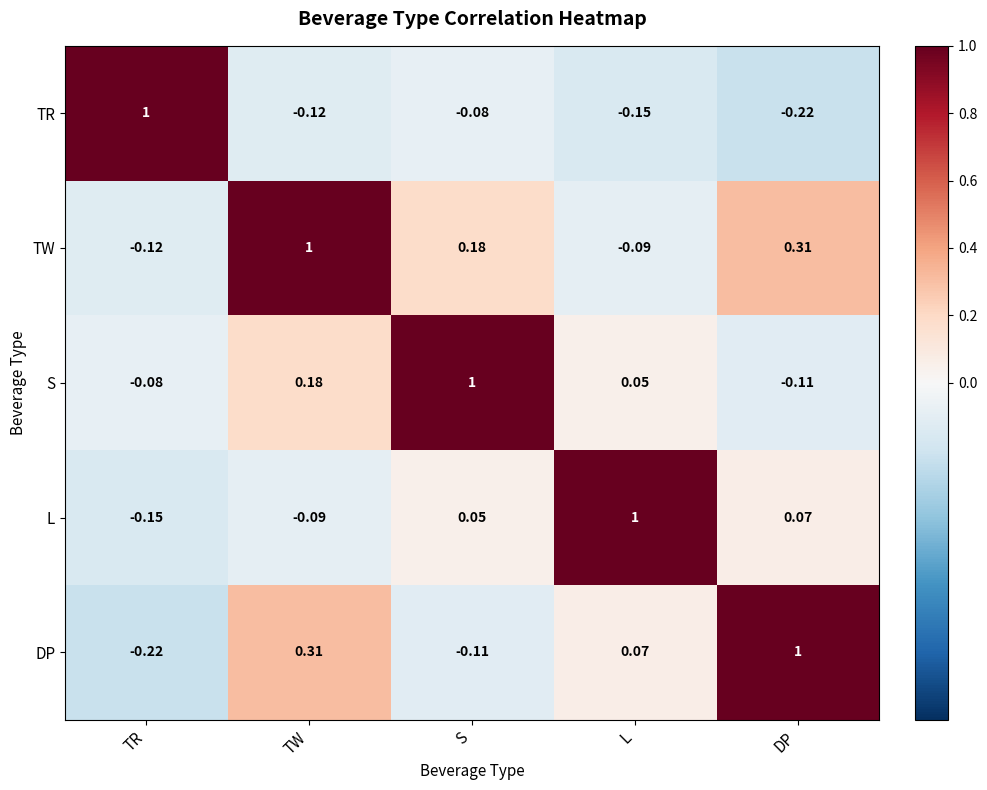

At S, list the series in order from largest to smallest.

S, TW, L, TR, DP